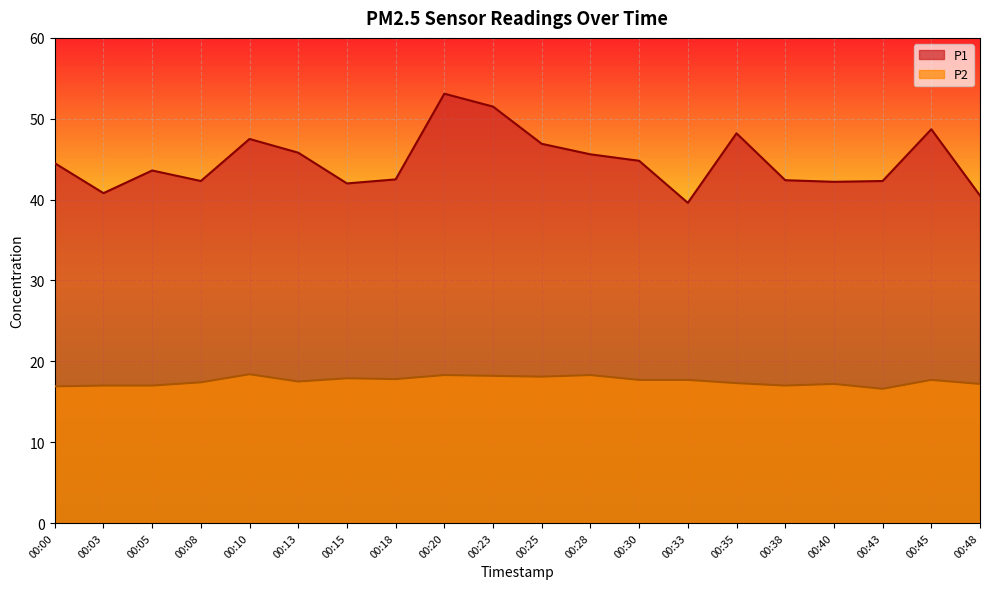

Which series has the widest spread of values?

P1